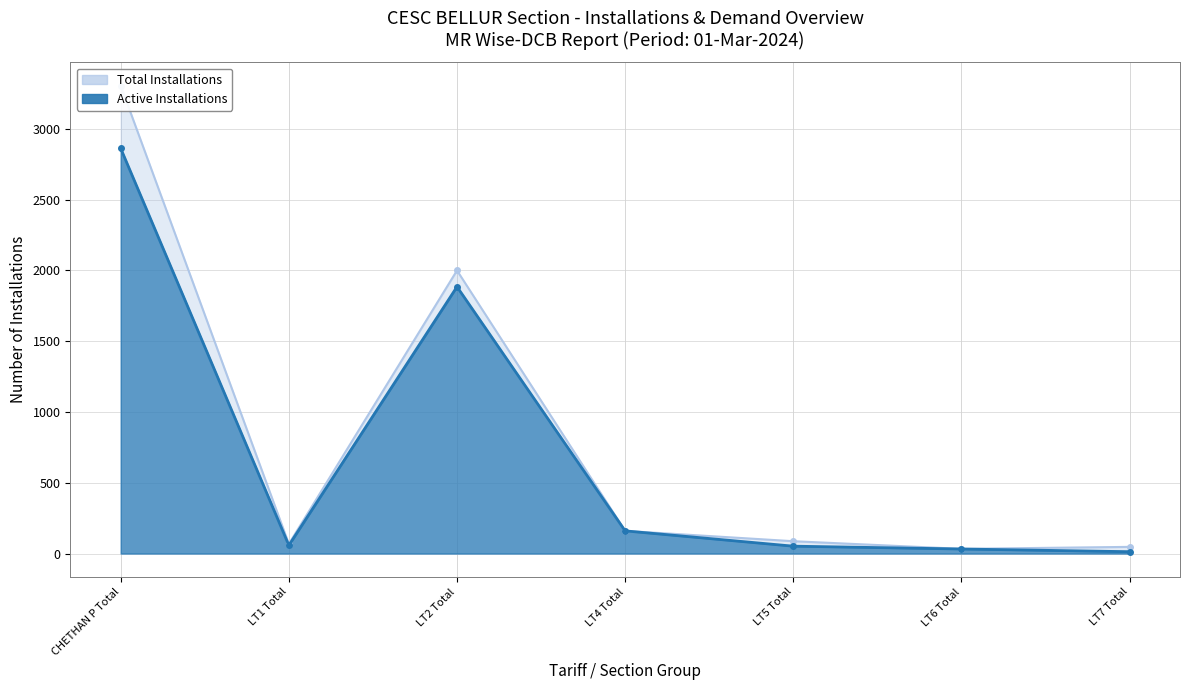

Which series has the largest total across all categories?

Total Installations